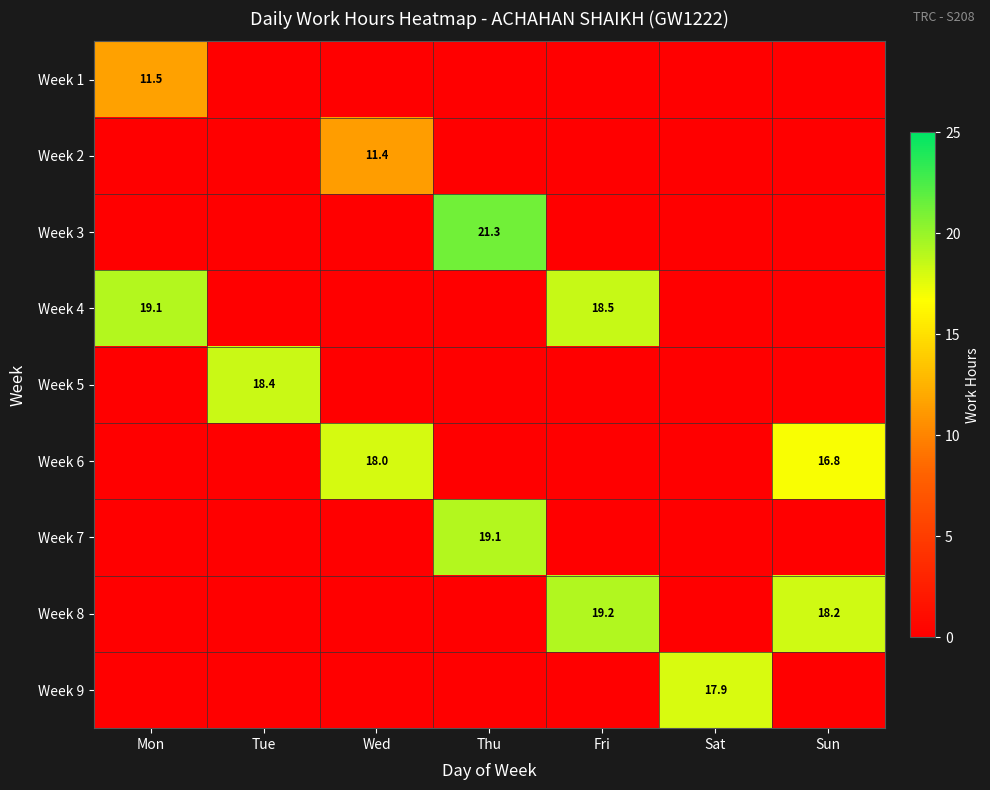

Which category has the highest value across all series?

Thu